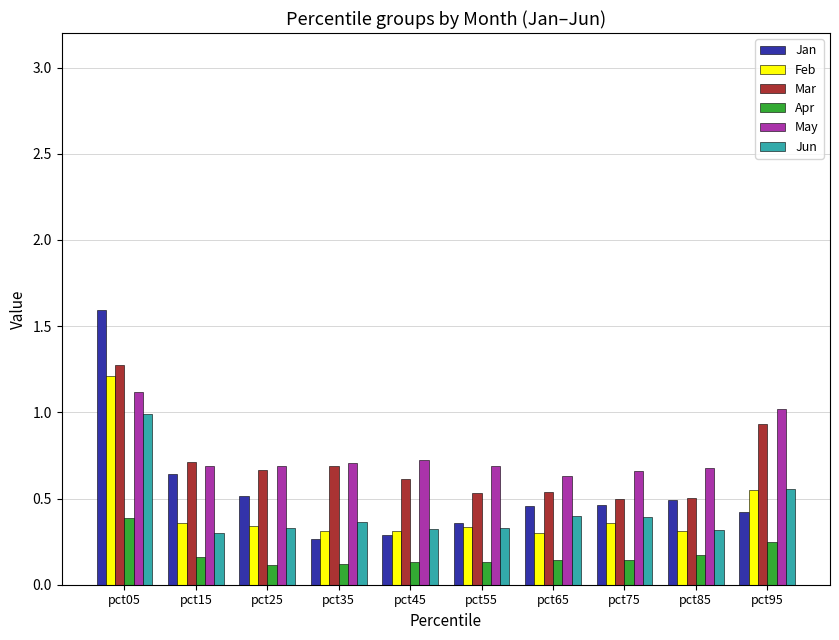

What is the sum of all May values?

7.6